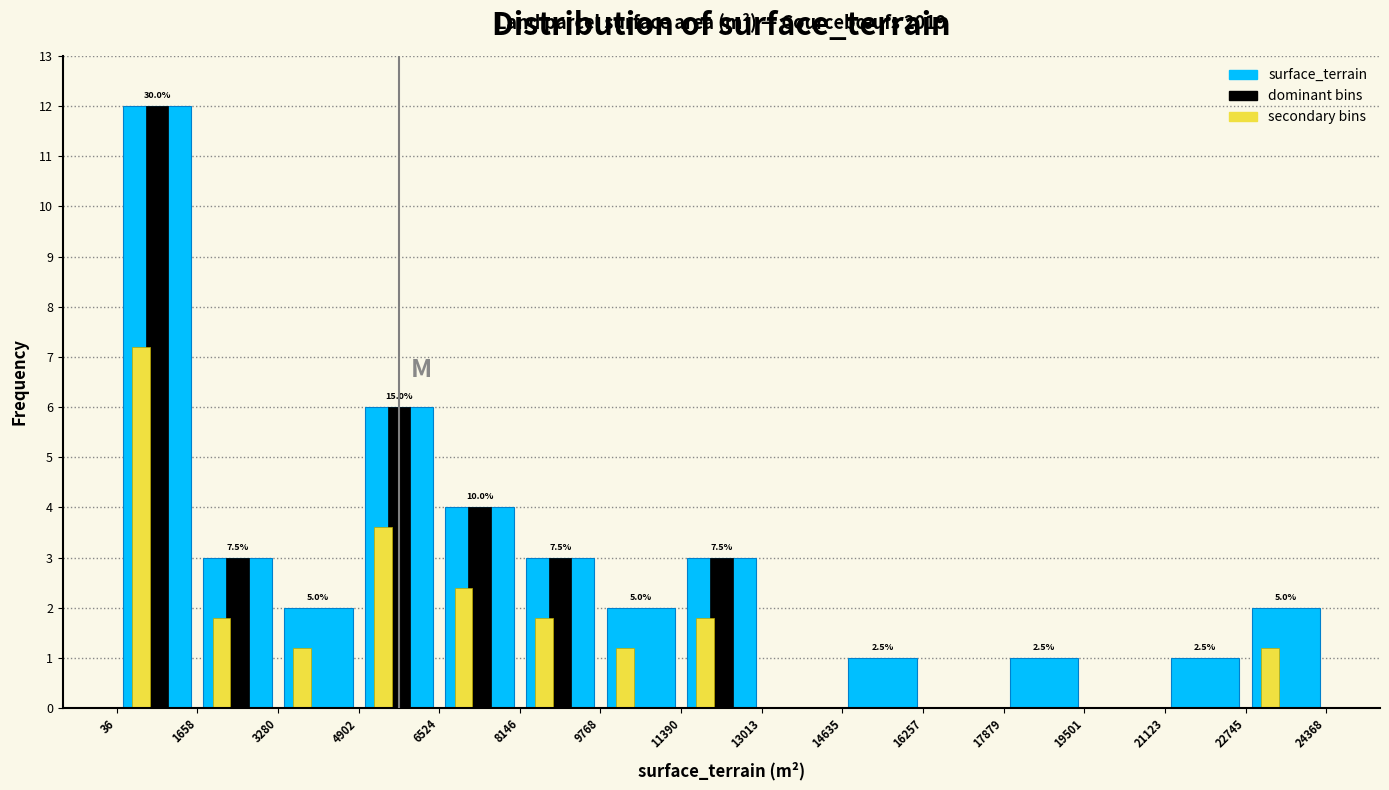

True or false: secondary bins has a value of 0.0 at 13013.

True